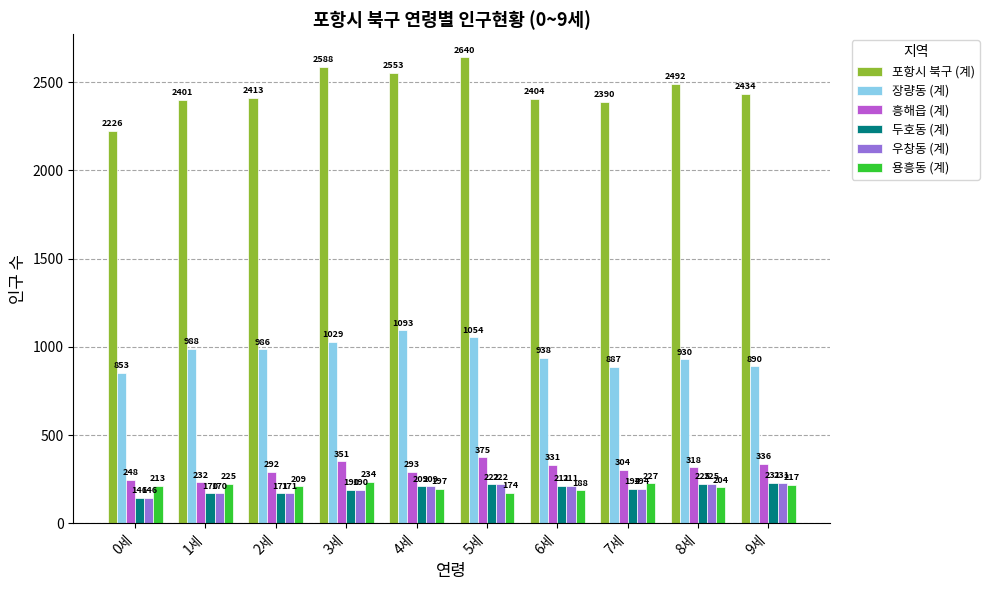

Reading right to left, what are all the values shown in this chart?

포항시 북구 (계): 2434	2492	2390	2404	2640	2553	2588	2413	2401	2226
장량동 (계): 890	930	887	938	1054	1093	1029	986	988	853
흥해읍 (계): 336	318	304	331	375	293	351	292	232	248
두호동 (계): 231	225	194	211	222	209	190	171	170	146
우창동 (계): 231	225	194	211	222	209	190	171	170	146
용흥동 (계): 217	204	227	188	174	197	234	209	225	213